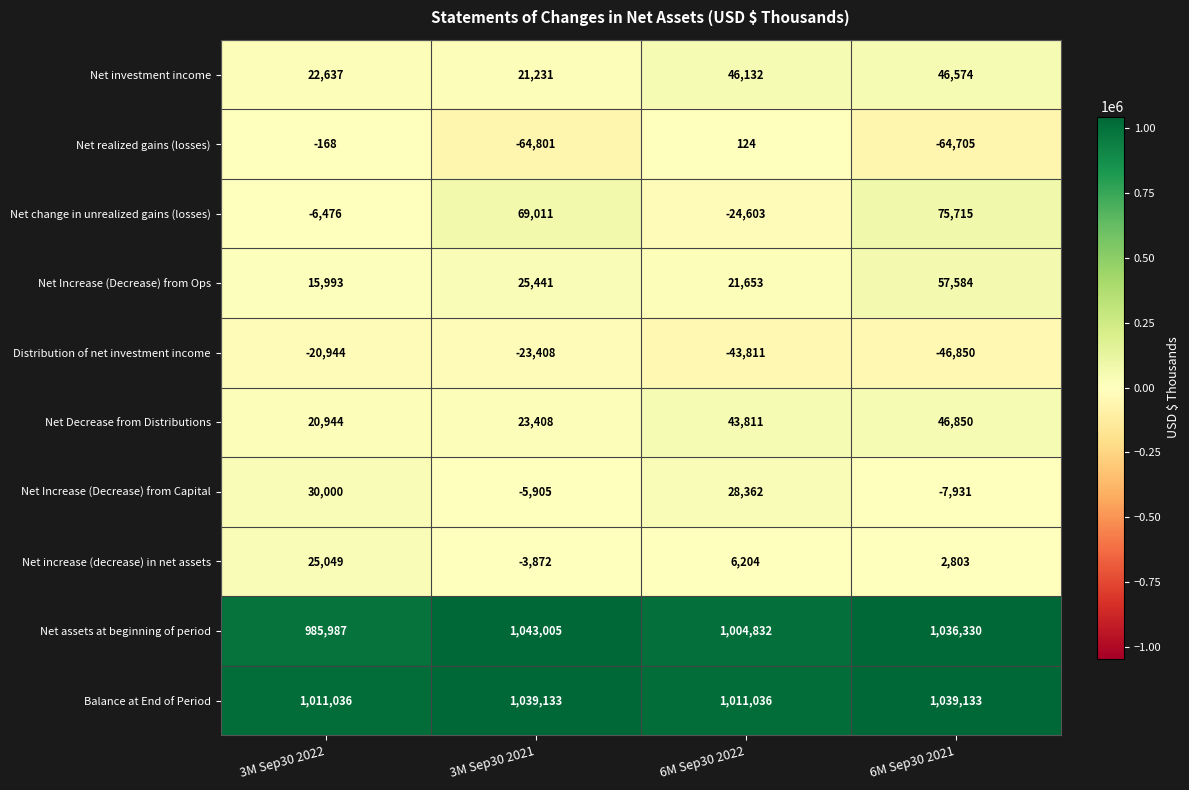

What is the spread (max minus min) of values at 3M Sep30 2021?

1107806